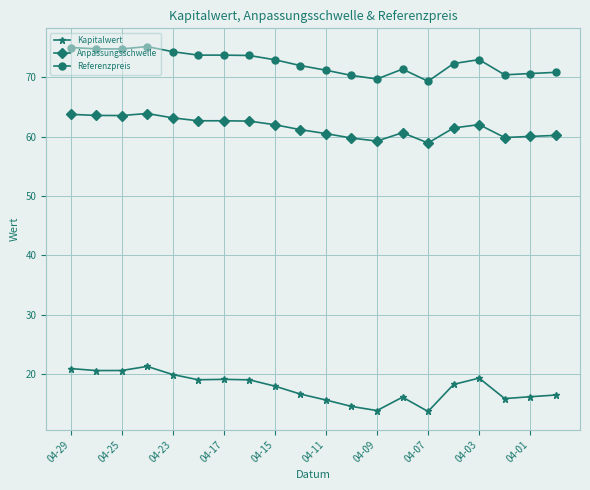

What is the lowest value of the Referenzpreis series?

69.3